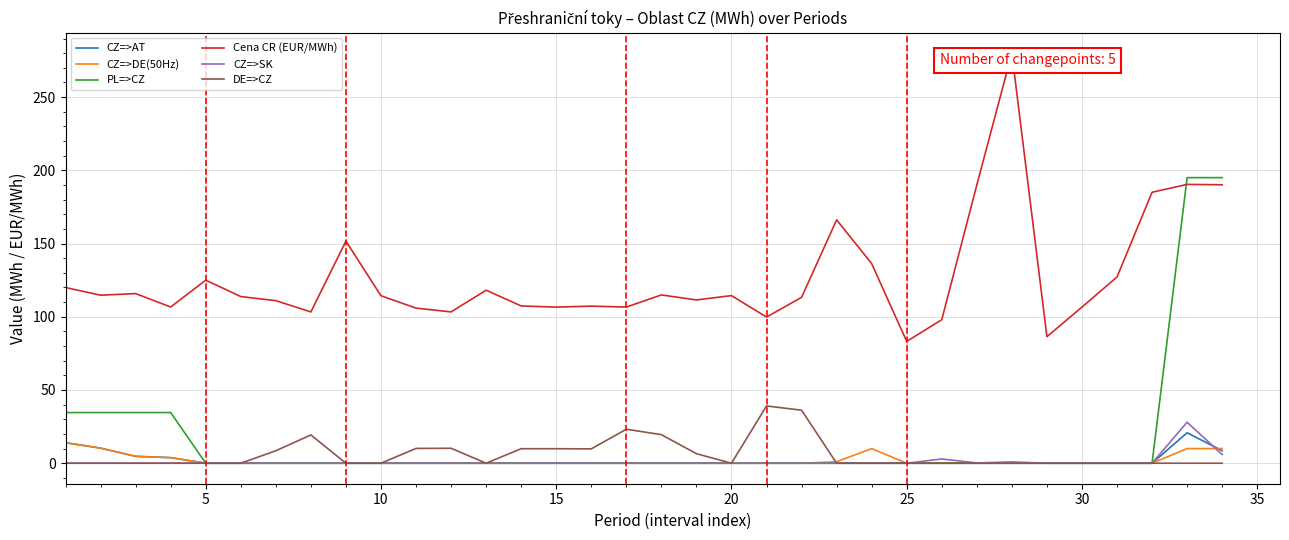

True or false: Cena CR (EUR/MWh) and DE=>CZ intersect in this chart.

False